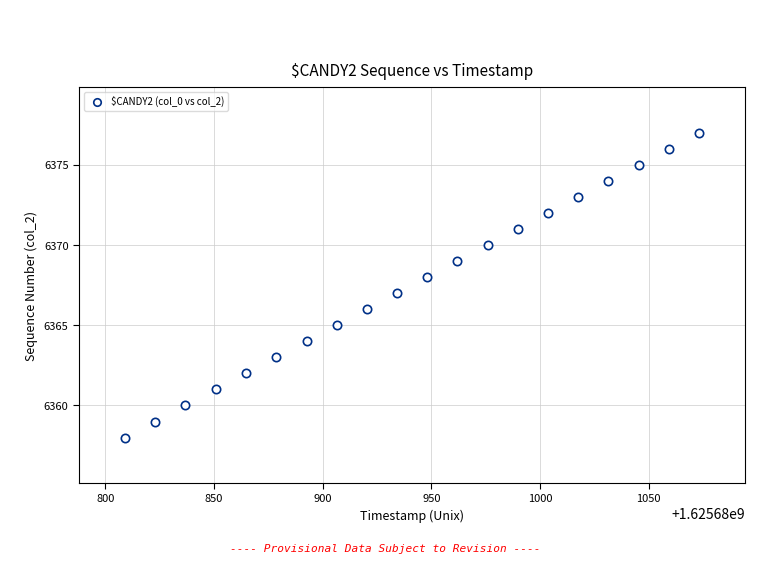

What is the range of Y values (max minus min)?

19